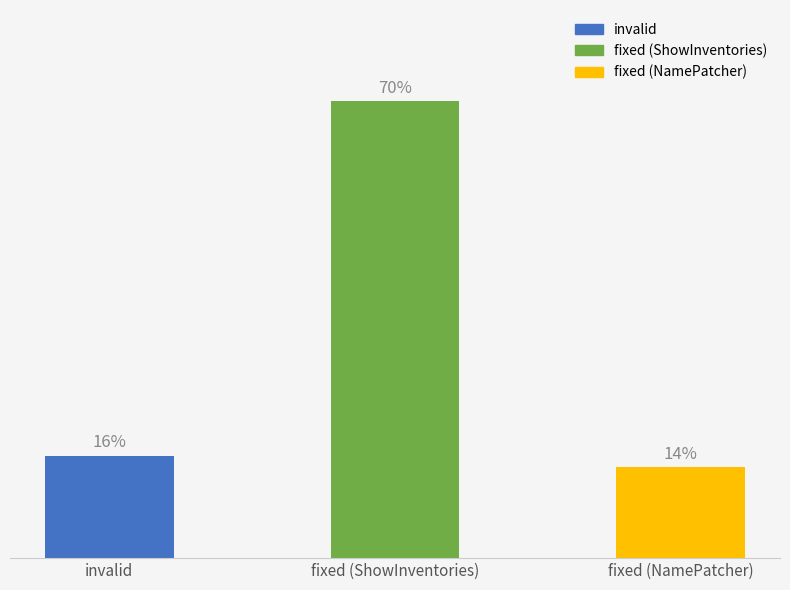

Does the chart contain any negative values?

No